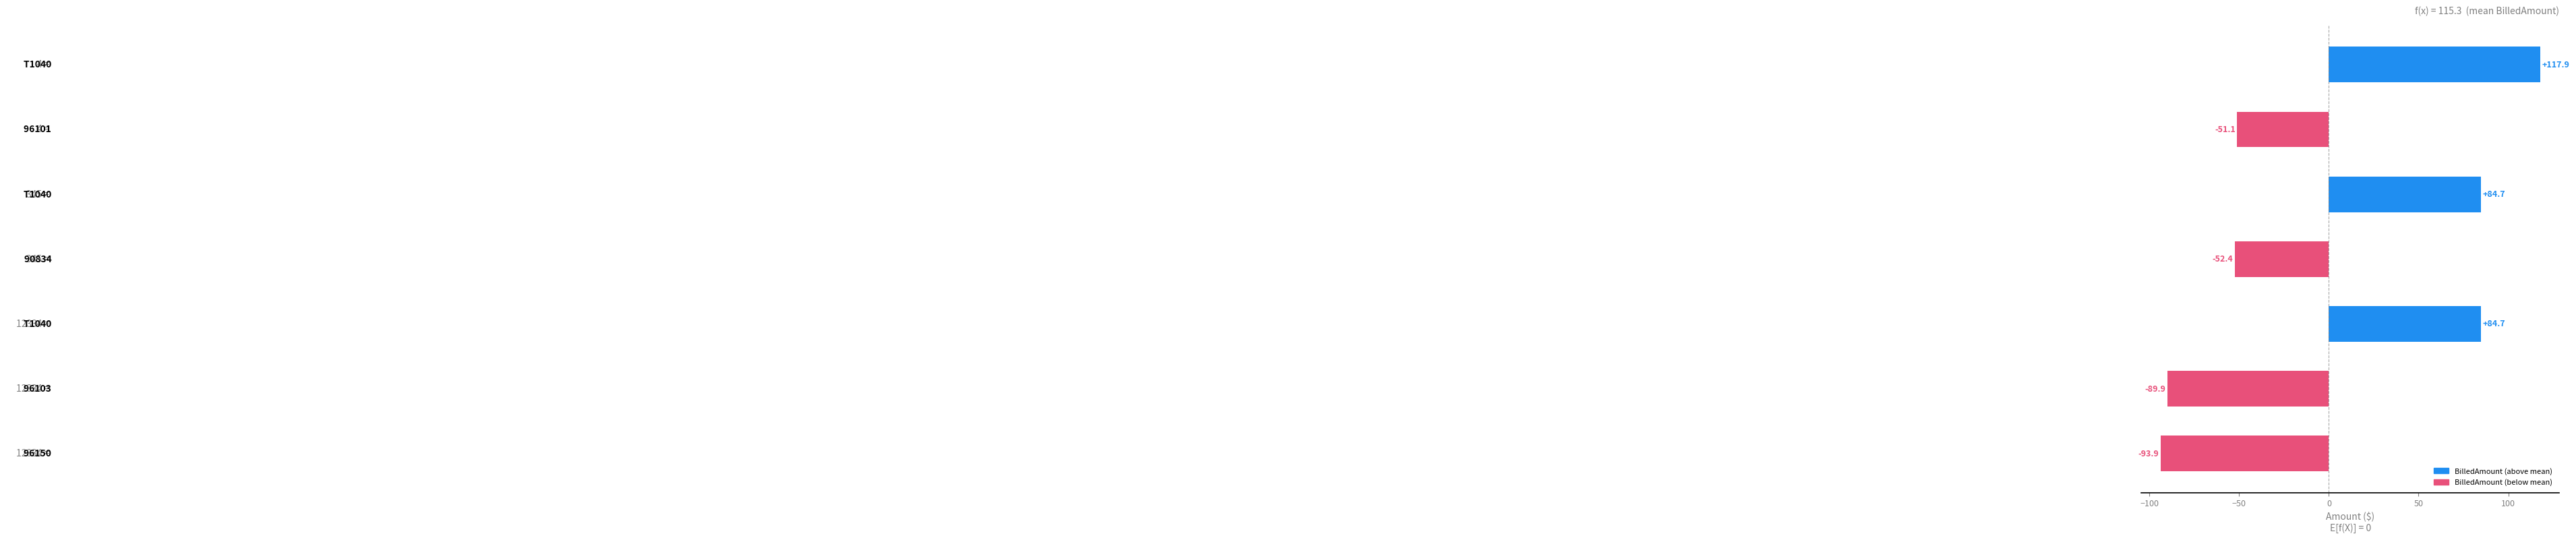

How many bars are there in total?

7